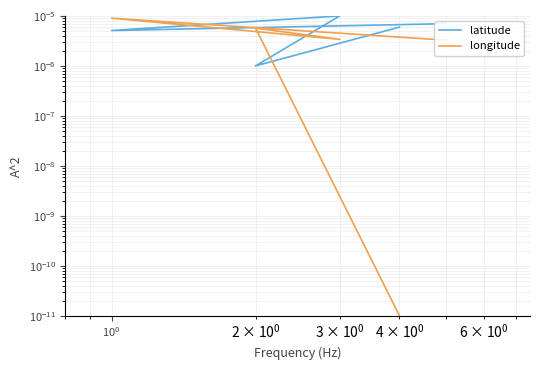

What are all the series names shown in the legend?

latitude, longitude